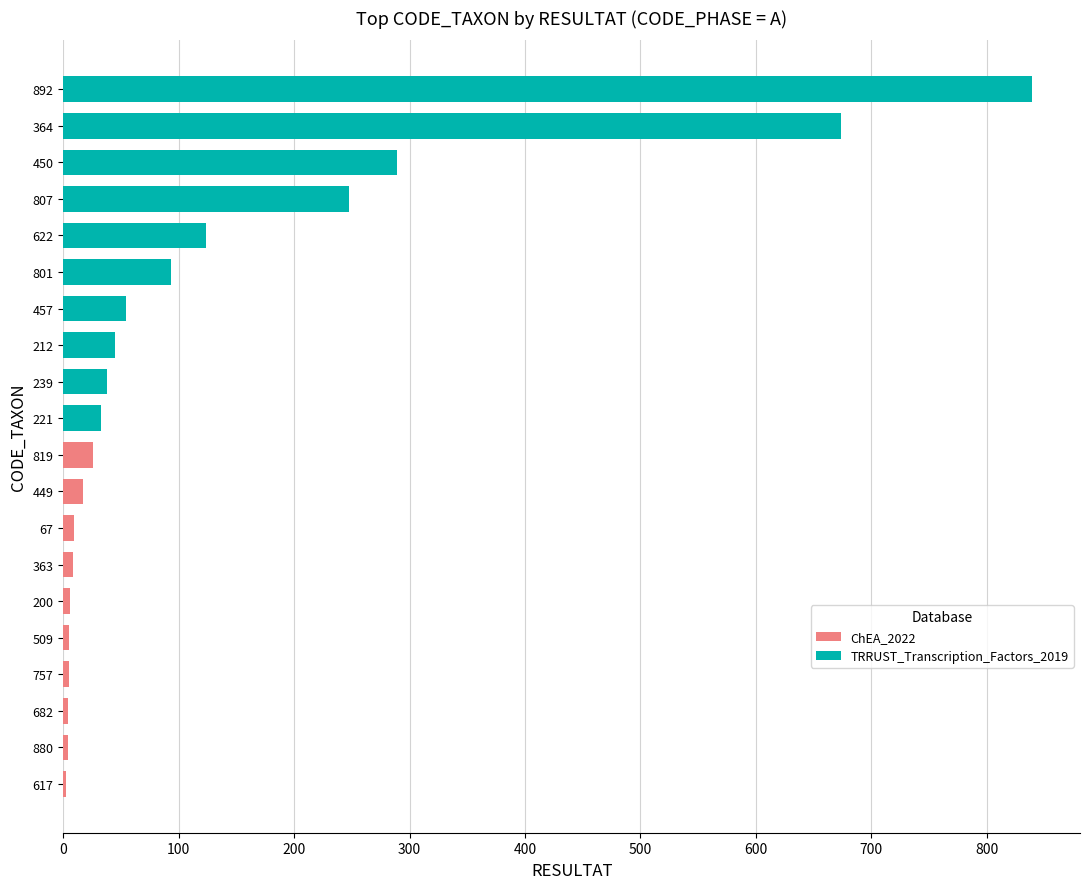

What is the sum of all TRRUST_Transcription_Factors_2019 values?

2437